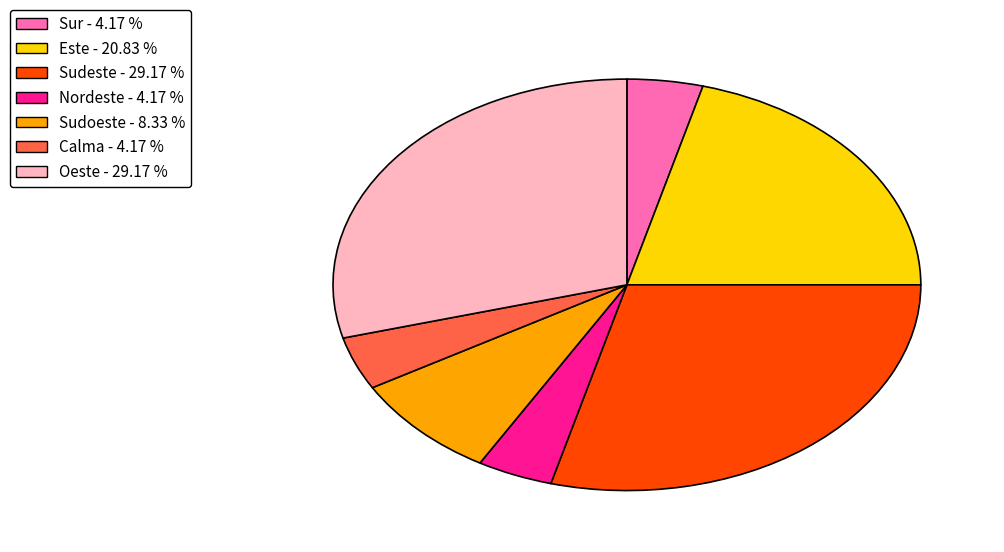

Is there any slice that represents more than half of the pie?

No